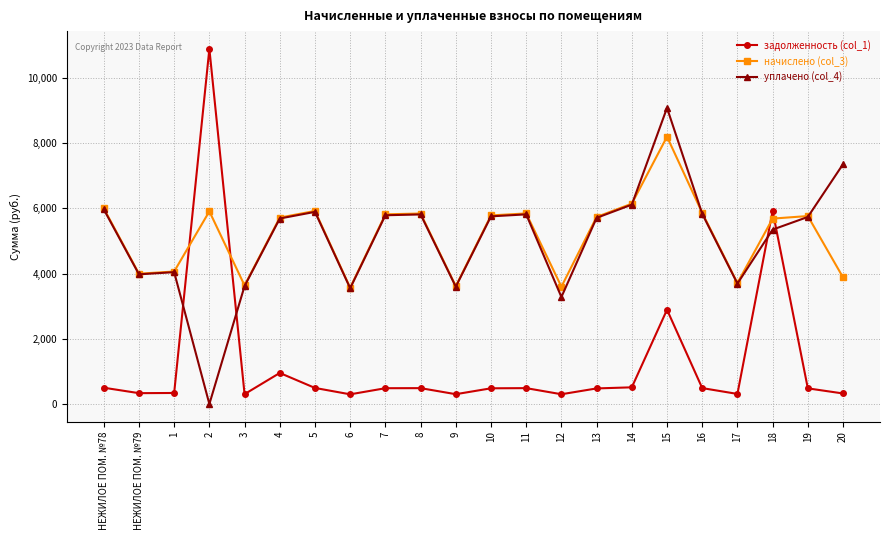

Rank the series by their maximum value, from lowest to highest.

начислено (col_3), уплачено (col_4), задолженность (col_1)